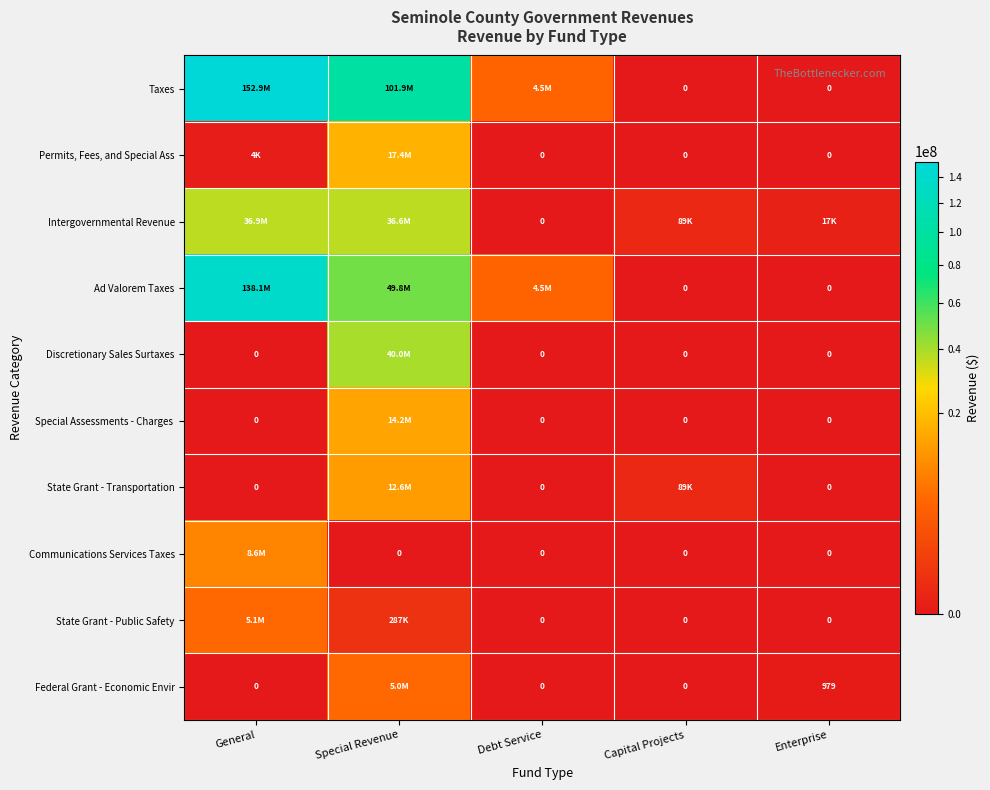

List the series in order of their peak value, lowest first.

Federal Grant - Economic Envir, State Grant - Public Safety, Communications Services Taxes, State Grant - Transportation, Special Assessments - Charges, Permits, Fees, and Special Ass, Intergovernmental Revenue, Discretionary Sales Surtaxes, Ad Valorem Taxes, Taxes